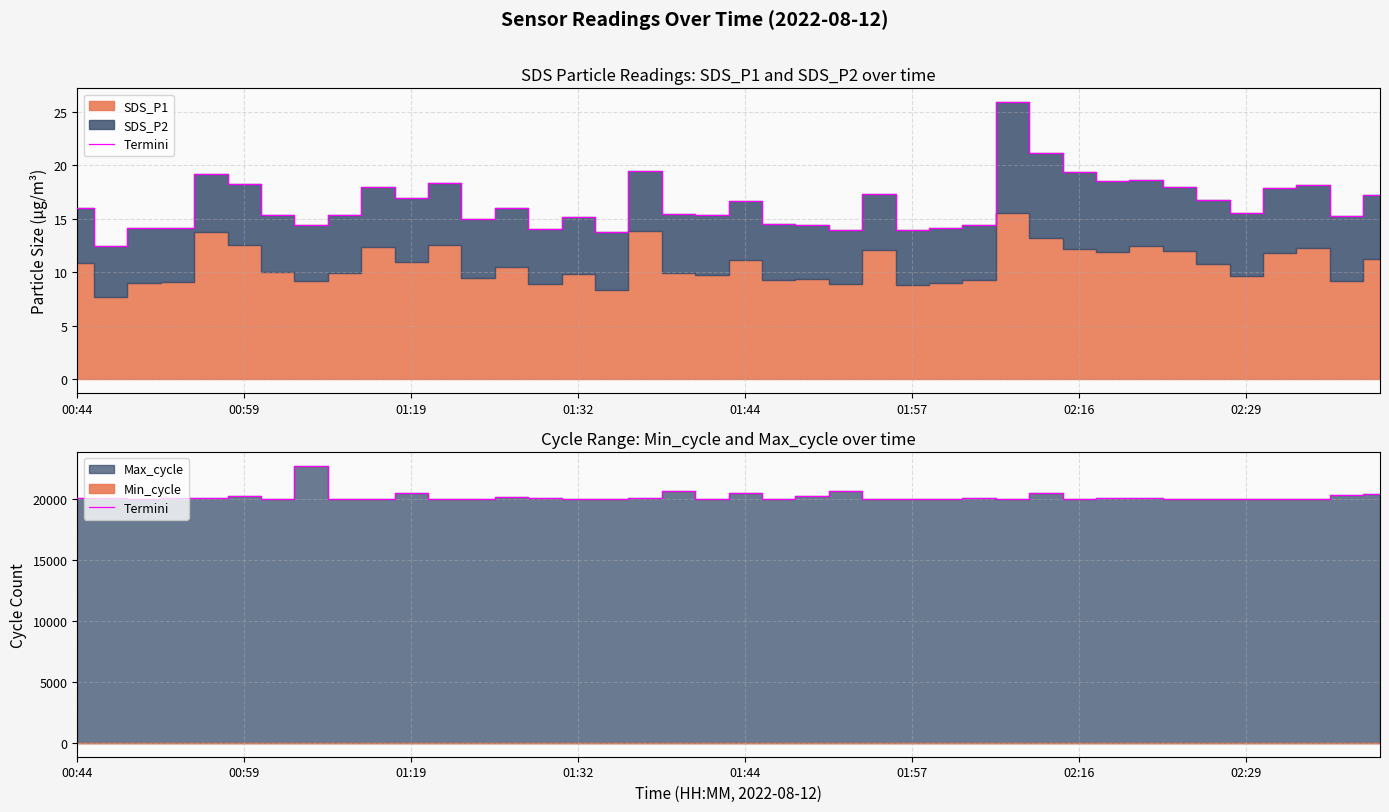

The chart shows a value of 33181 at 37. True or false?

False